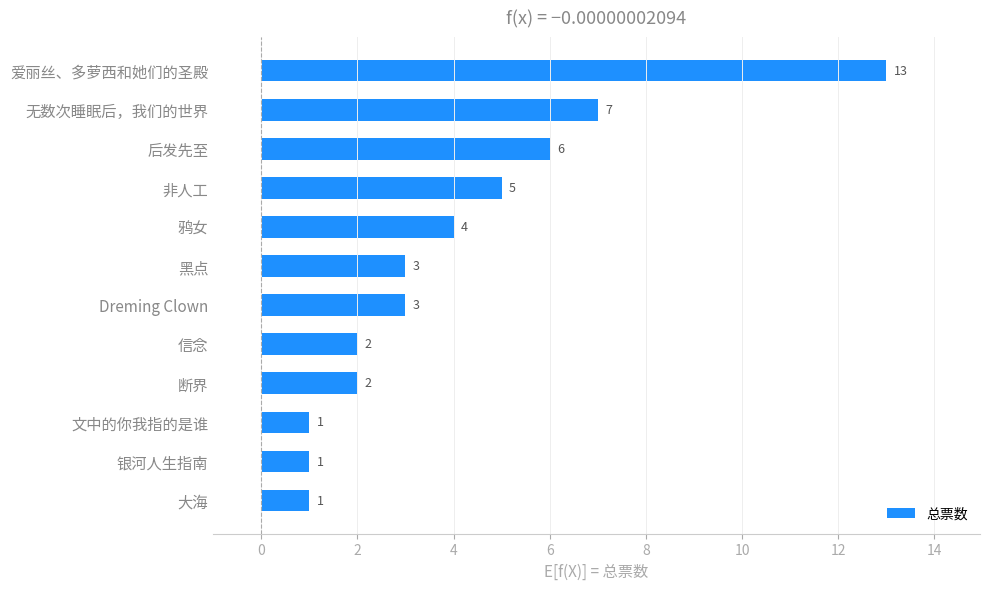

Where is the data nearest to the value 7?

无数次睡眠后，我们的世界